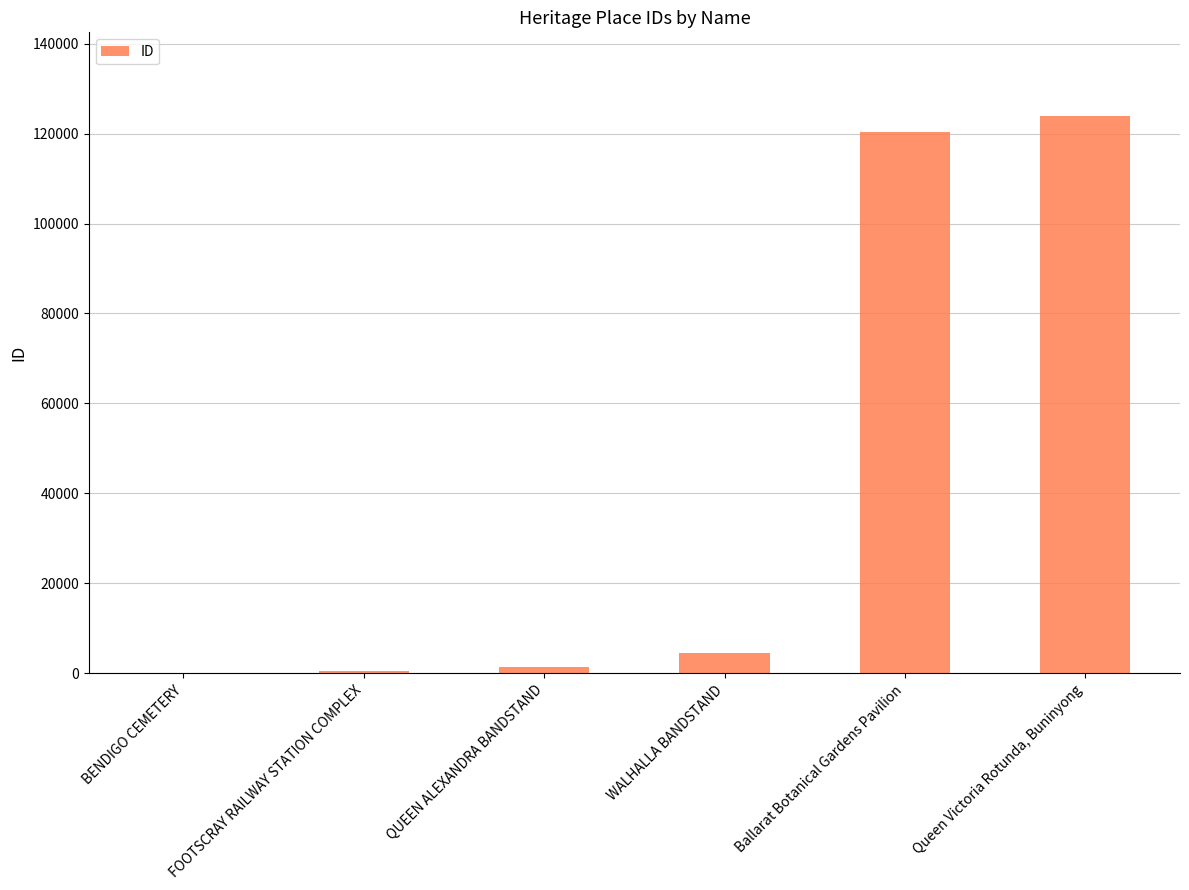

The chart shows a value of 4421 at WALHALLA BANDSTAND. True or false?

True